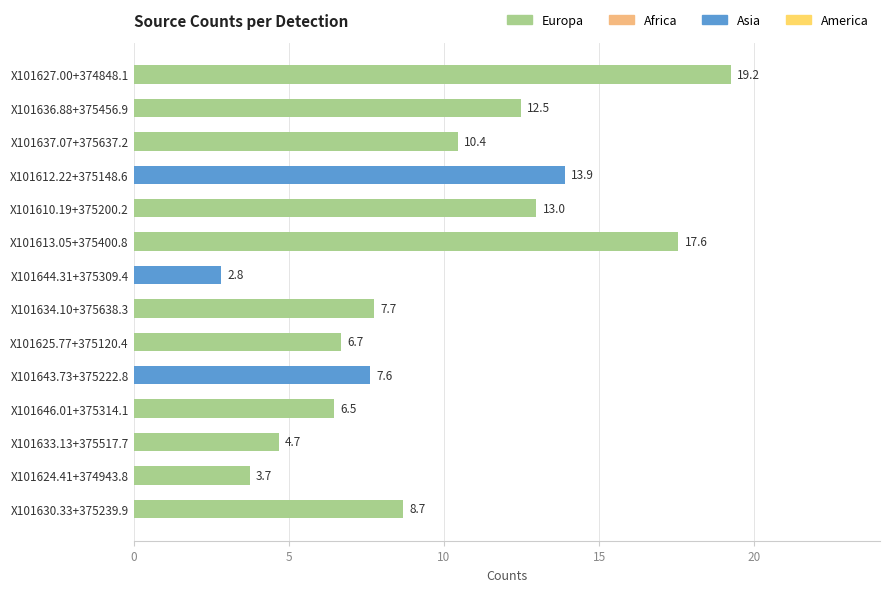

Reading top to bottom, what are all the values shown in this chart?

19.2	12.5	10.4	13.9	13.0	17.6	2.8	7.7	6.7	7.6	6.5	4.7	3.7	8.7